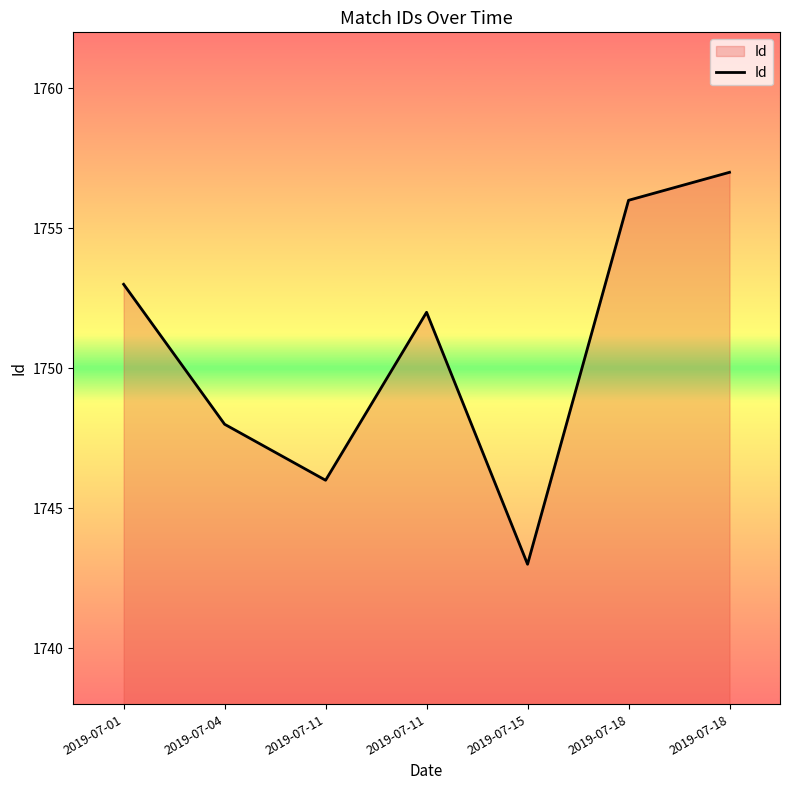

What is the greatest value displayed?

1757